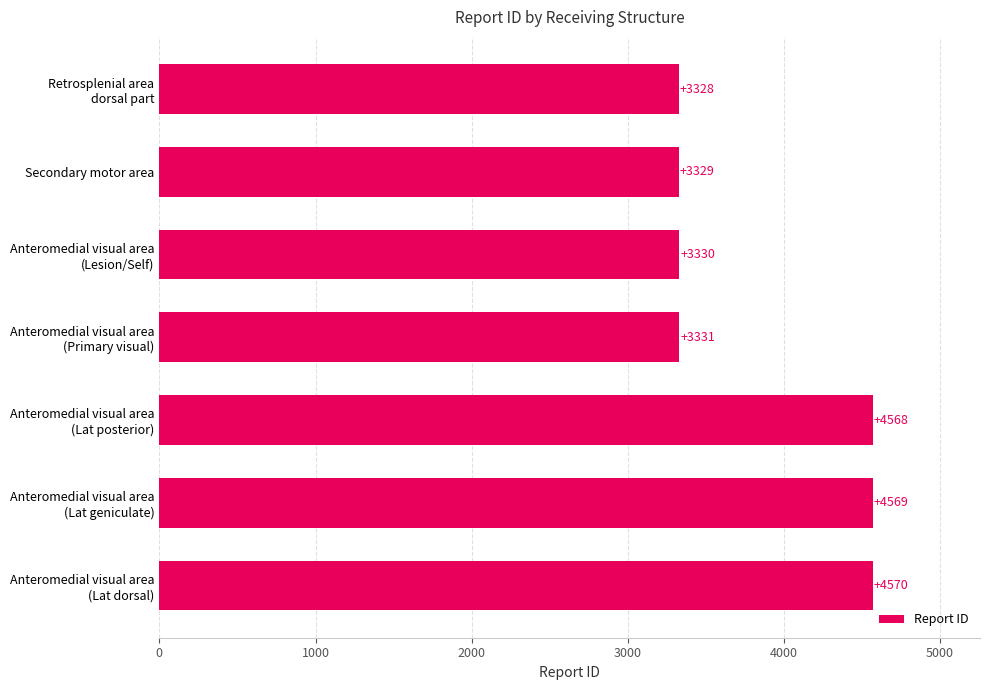

What is the value of the 6th bar from the top?

4569